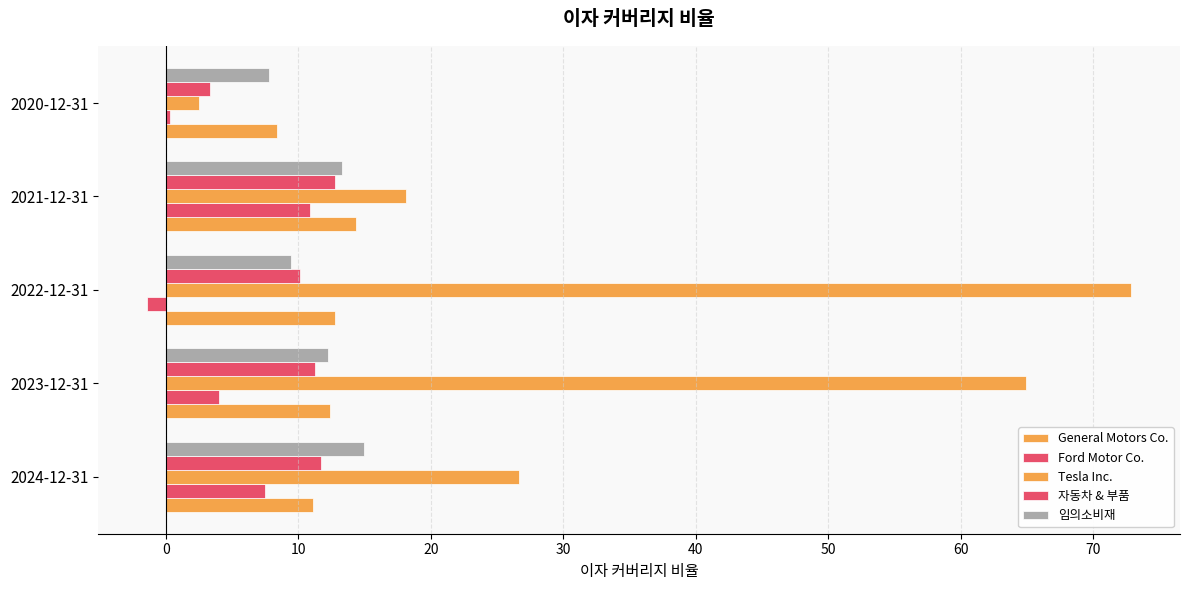

How many data points does each series have?

5